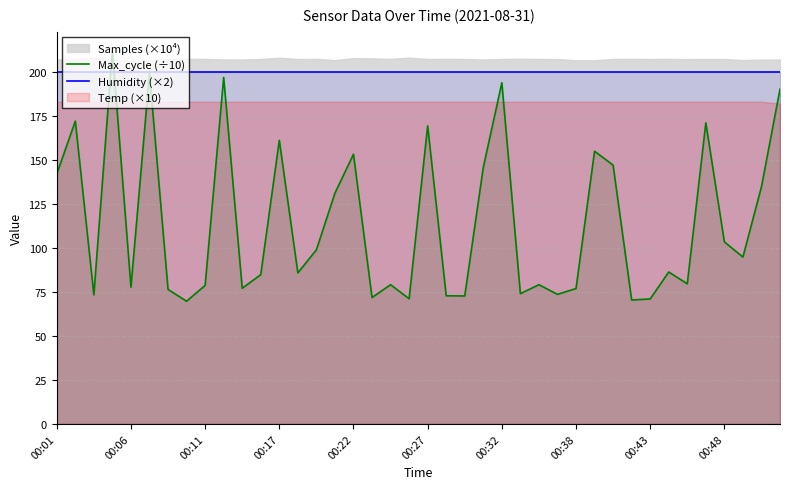

What is the highest value of the Humidity (×2) series?

199.8